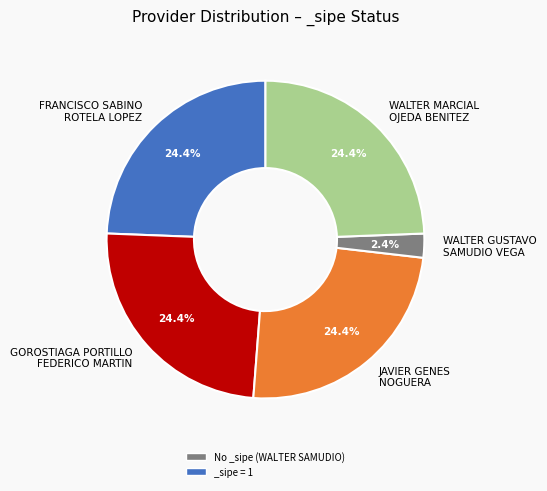

Which category has the smallest portion of the pie?

WALTER GUSTAVO SAMUDIO VEGA